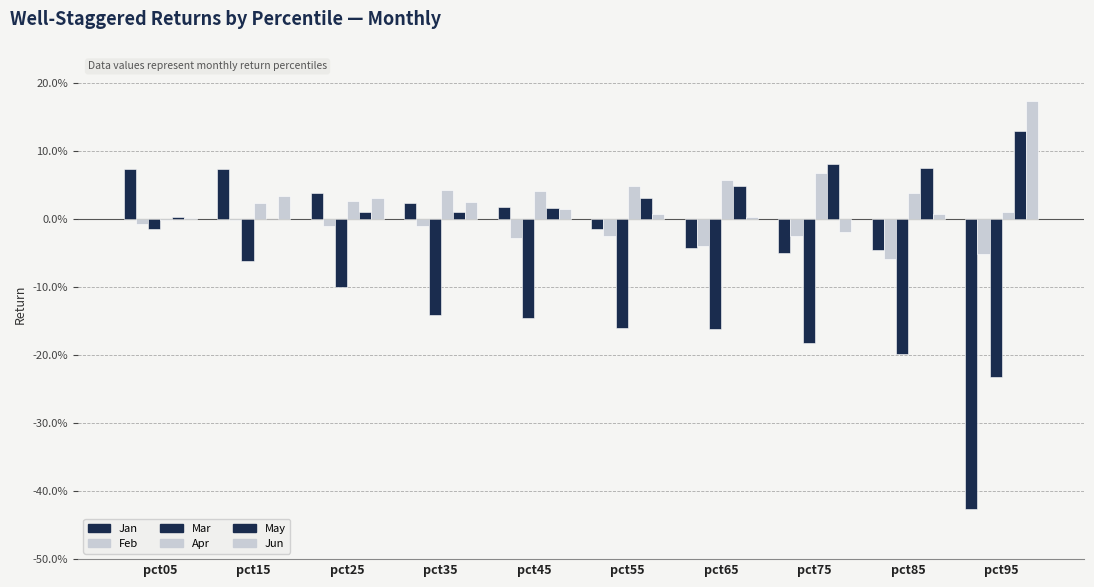

What is the difference between the highest and lowest values at pct85?

0.3